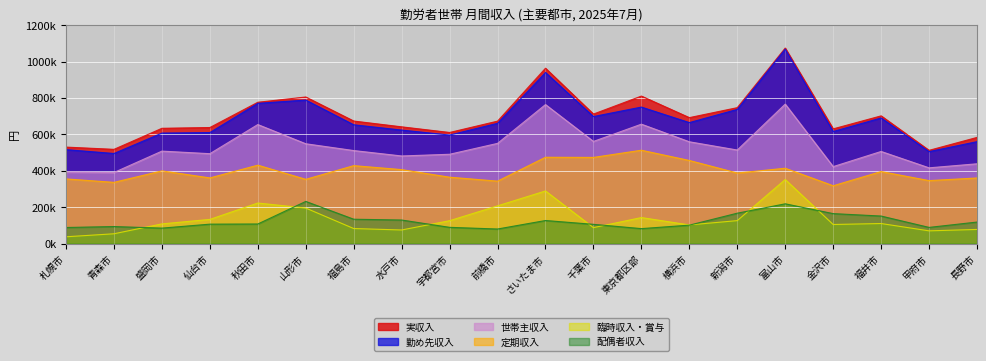

Where is the first local minimum for 配偶者収入?

盛岡市